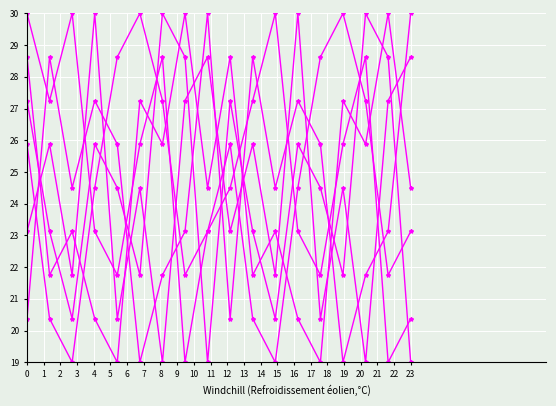

Count the number of data series in this chart.

6